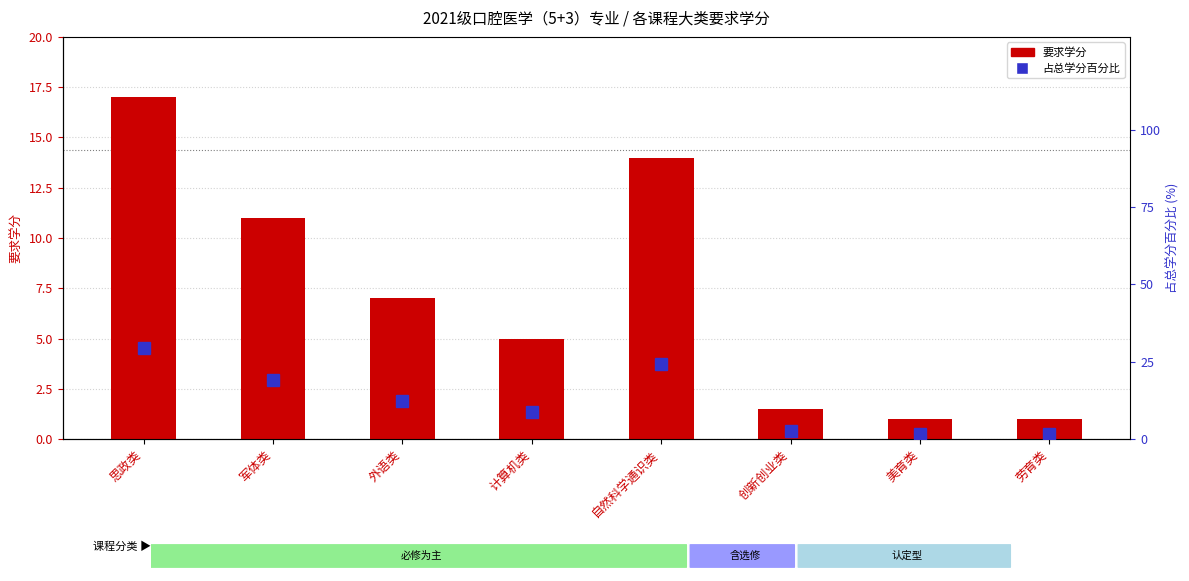

What position from the right is 计算机类?

5